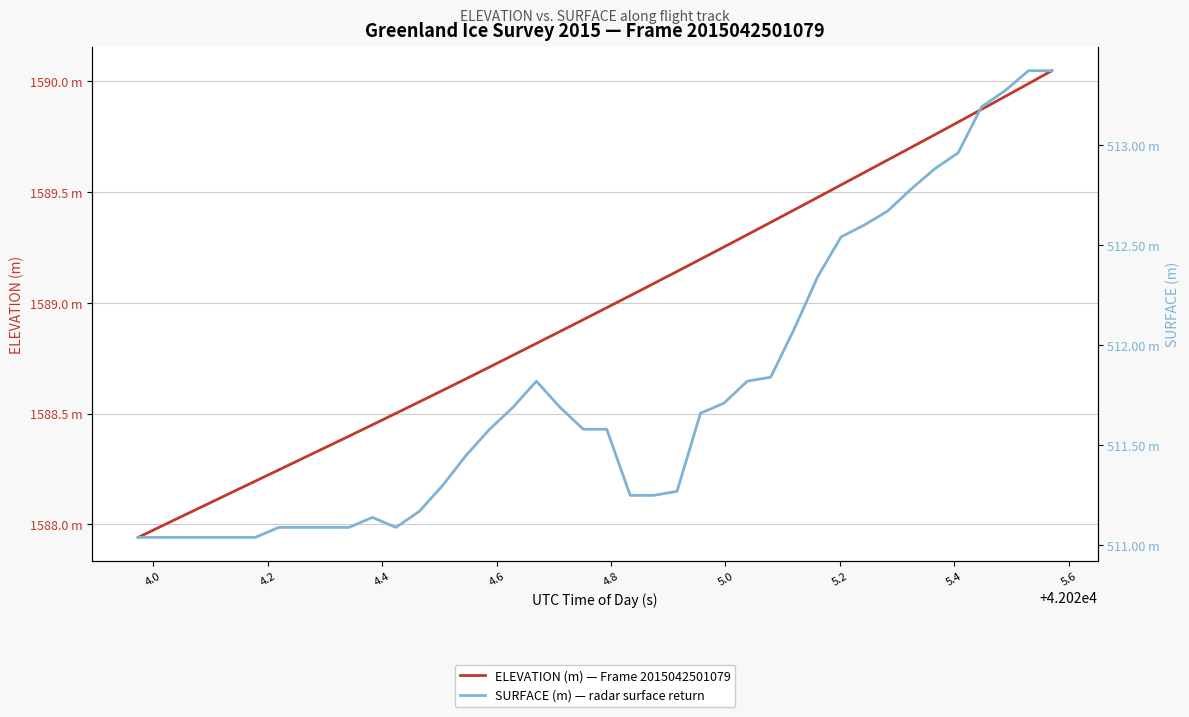

What is the approximate value of ELEVATION (m) — Frame 2015042501079 at 4.0?

1588.0